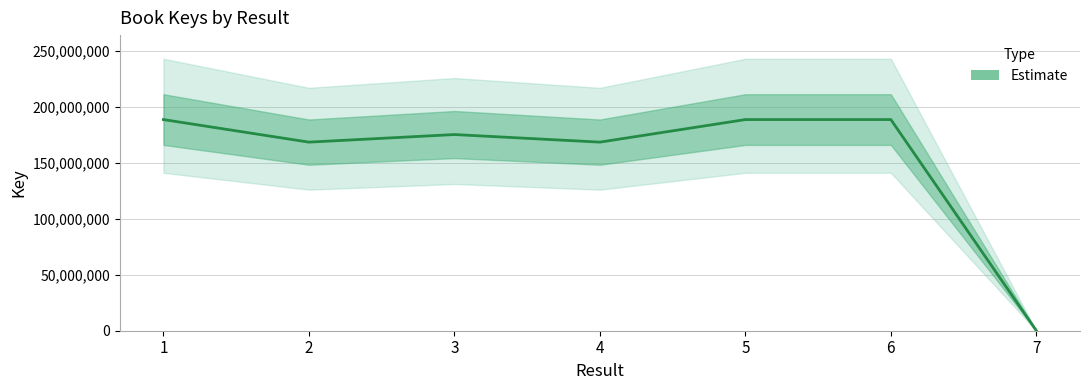

How many lines are shown in the chart?

1